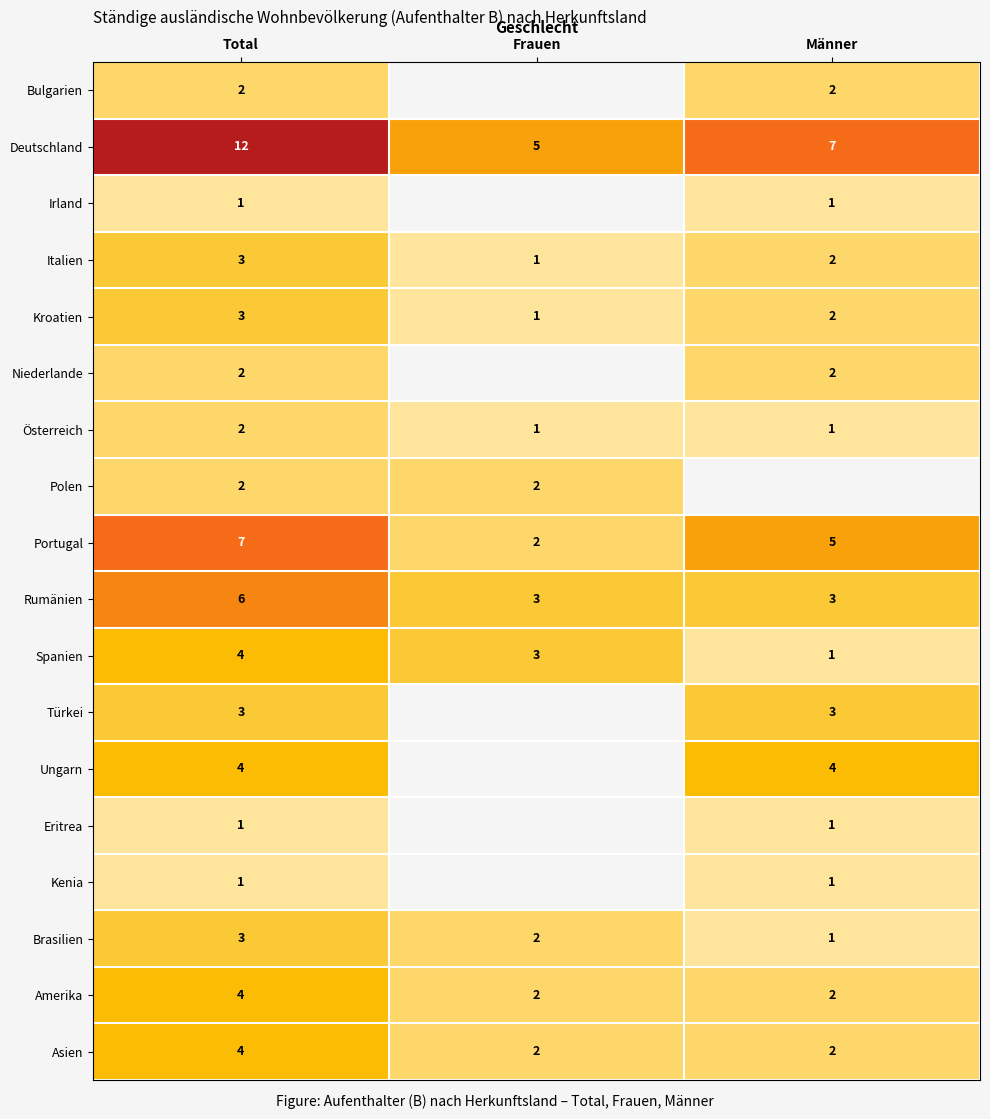

At which label is Brasilien closest to 2?

Frauen